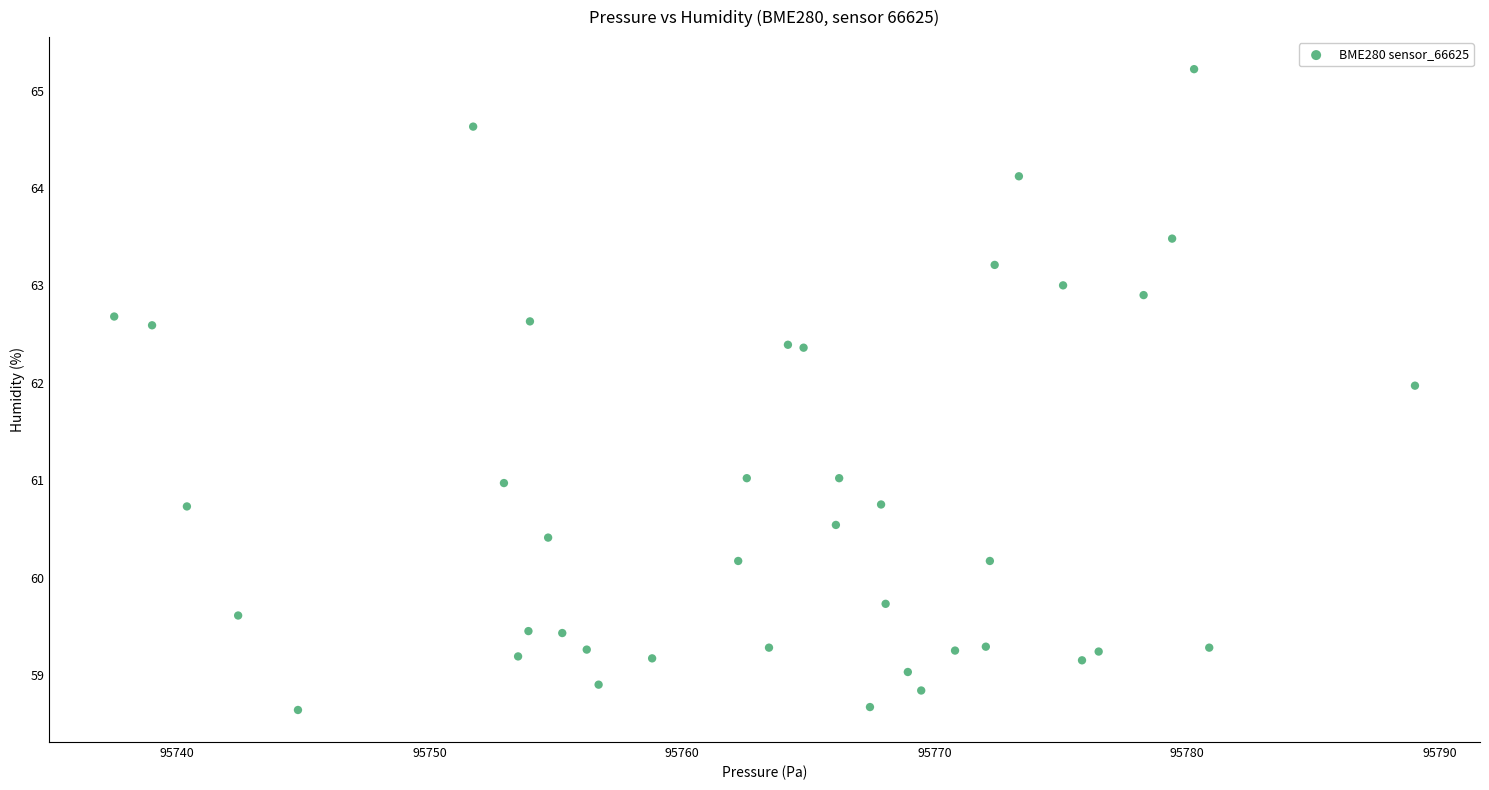

What is the range of X values (max minus min)?

51.5